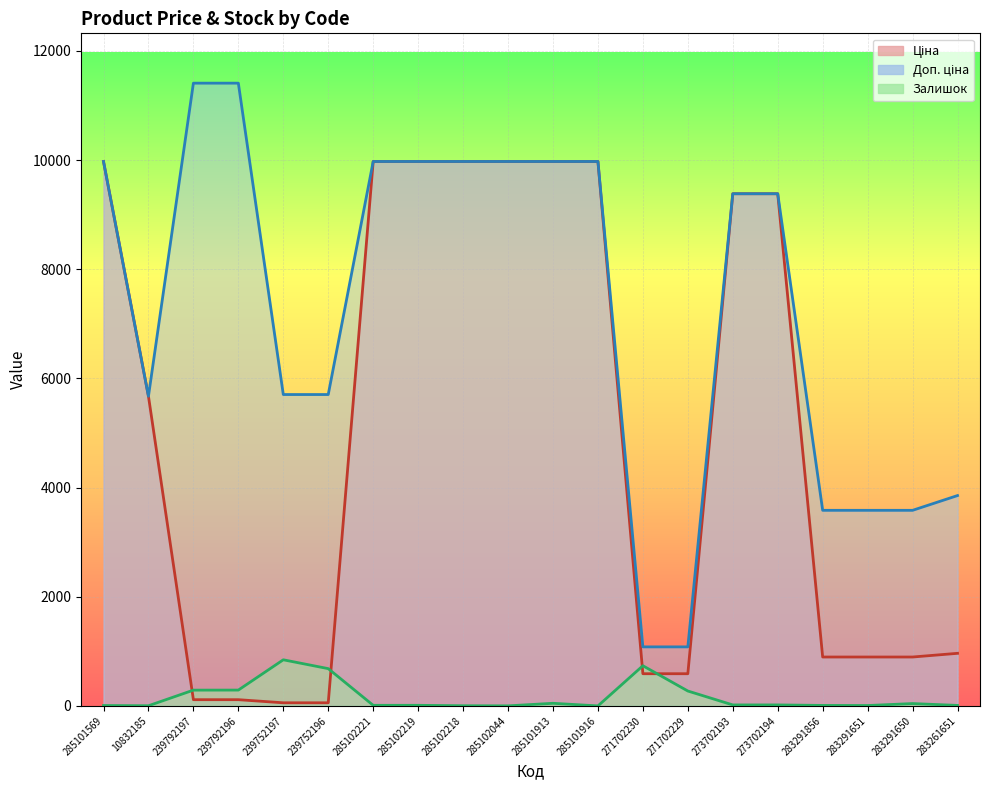

What are all the series names shown in the legend?

Ціна, Доп. ціна, Залишок